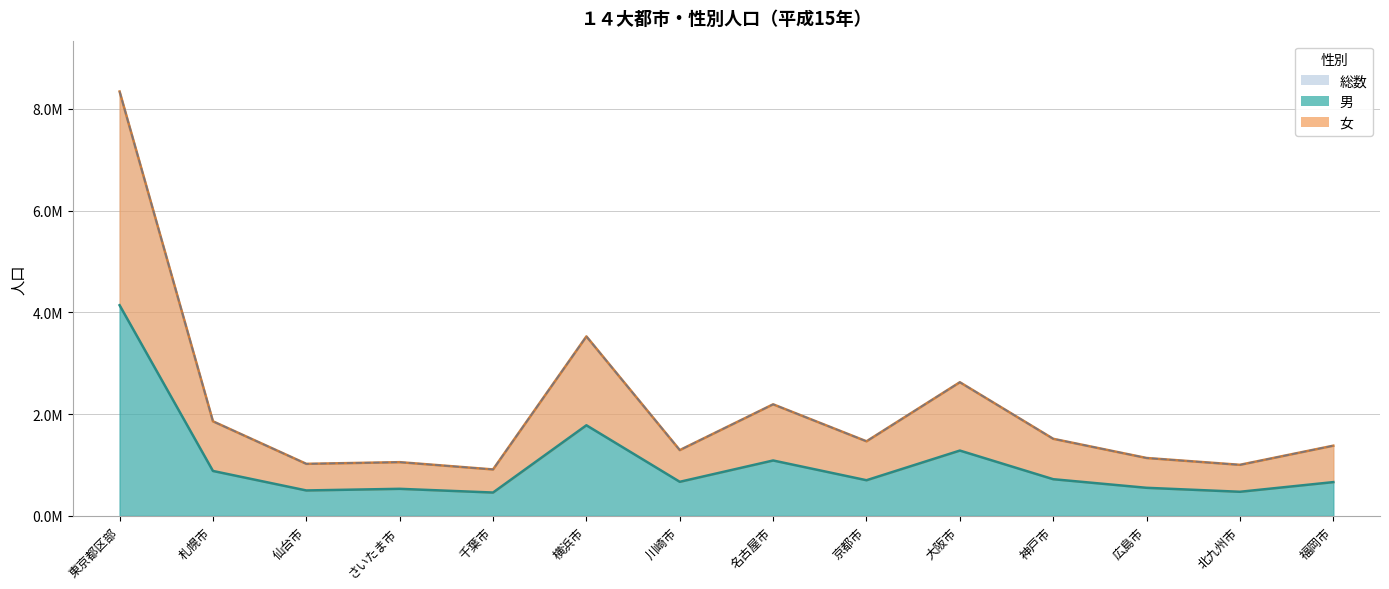

Is the value of 総数 at 北九州市 greater than the value of 男 at 名古屋市?

No